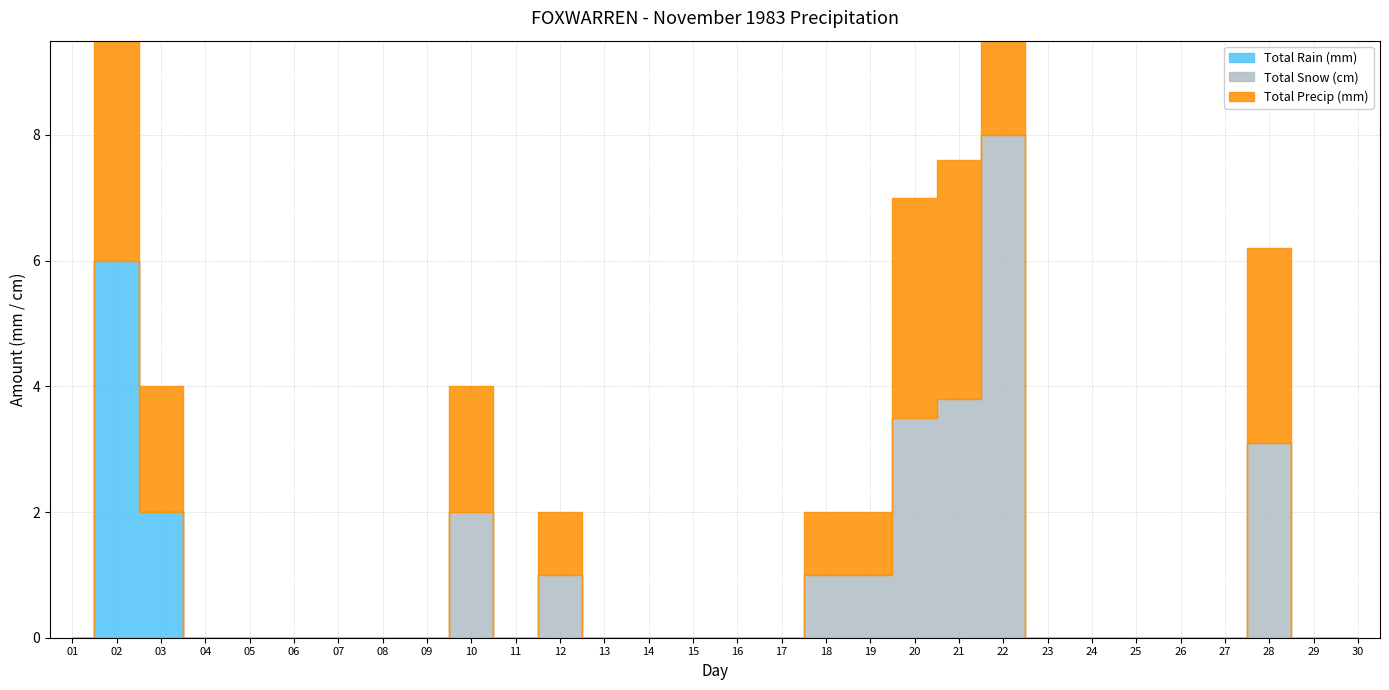

At 27, list the series in order from largest to smallest.

Total Rain (mm), Total Snow (cm), Total Precip (mm)